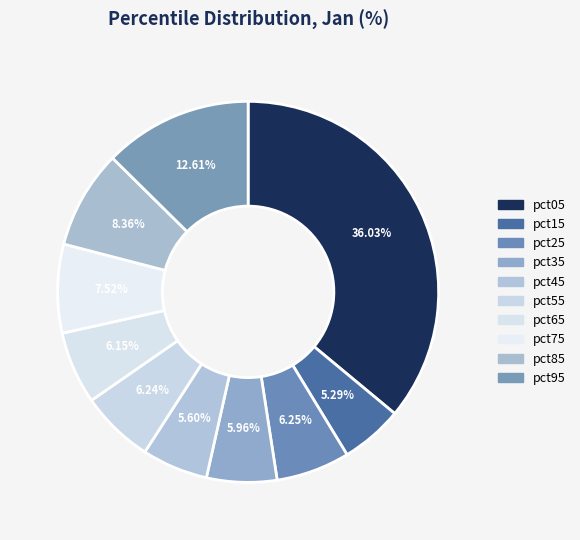

True or false: pct35 accounts for 1% of the total.

False